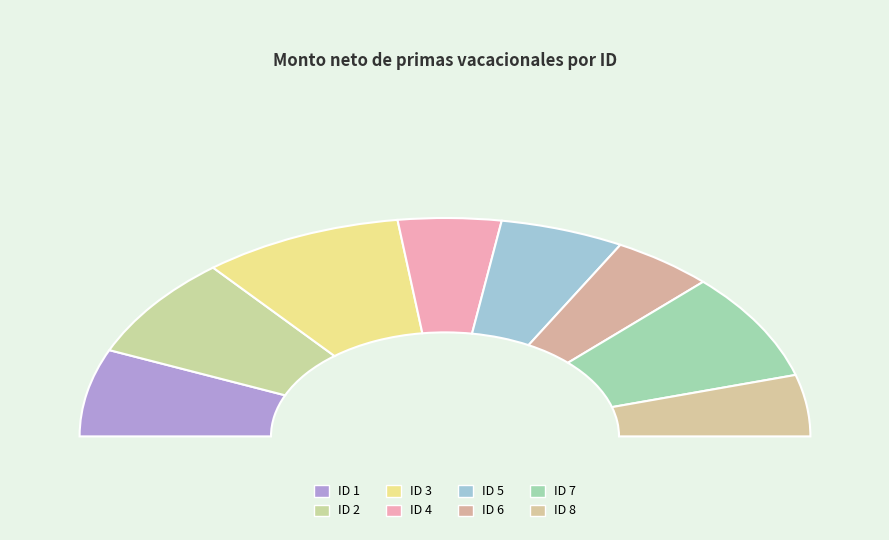

What is the ratio of the value at 6 to the value at 5?

0.8